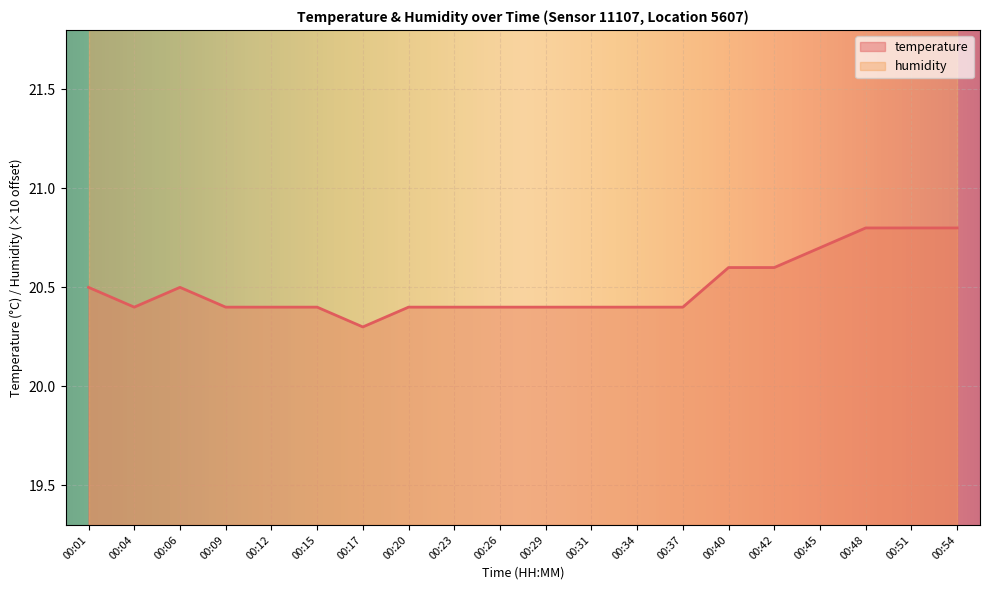

Reading right to left, list all the values displayed in this chart.

20.8	20.8	20.8	20.7	20.6	20.6	20.4	20.4	20.4	20.4	20.4	20.4	20.4	20.3	20.4	20.4	20.4	20.5	20.4	20.5